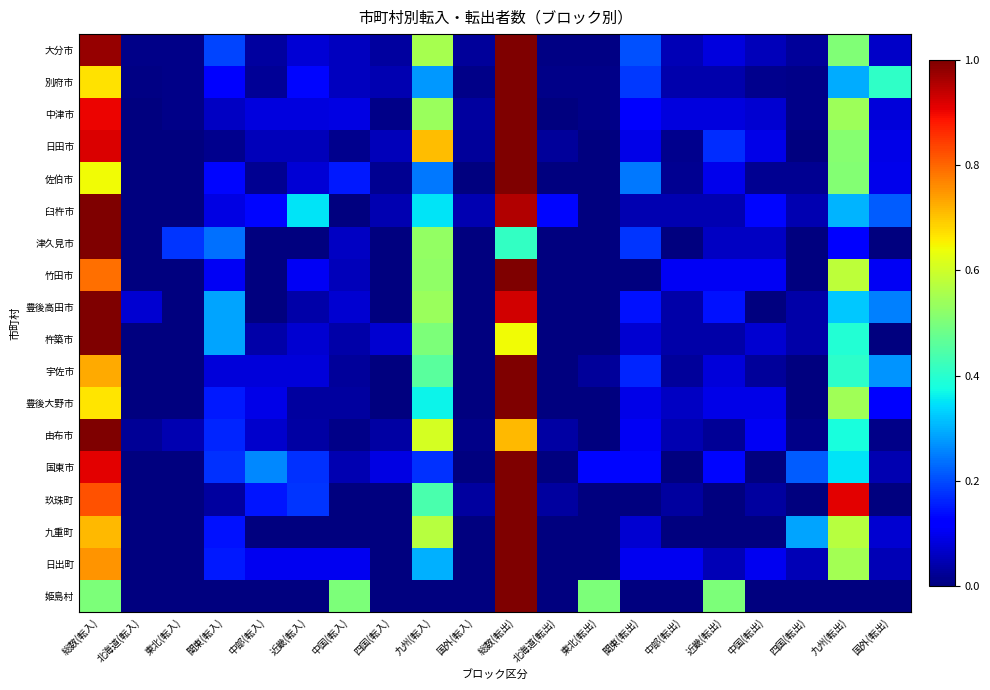

What is the spread (max minus min) of values at 中国(転入)?

0.5